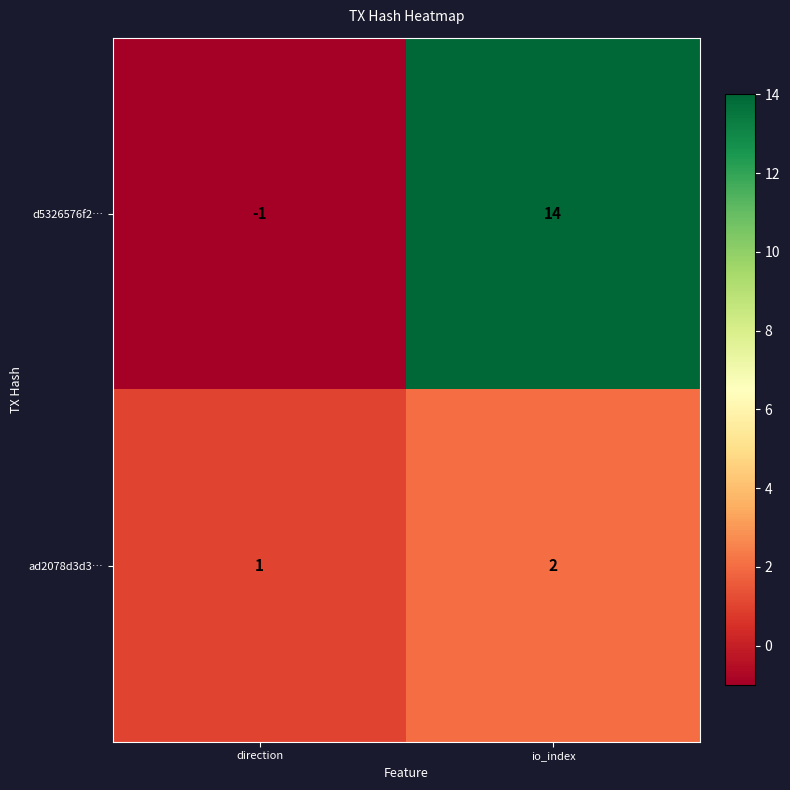

What is the total value across all series at io_index?

16